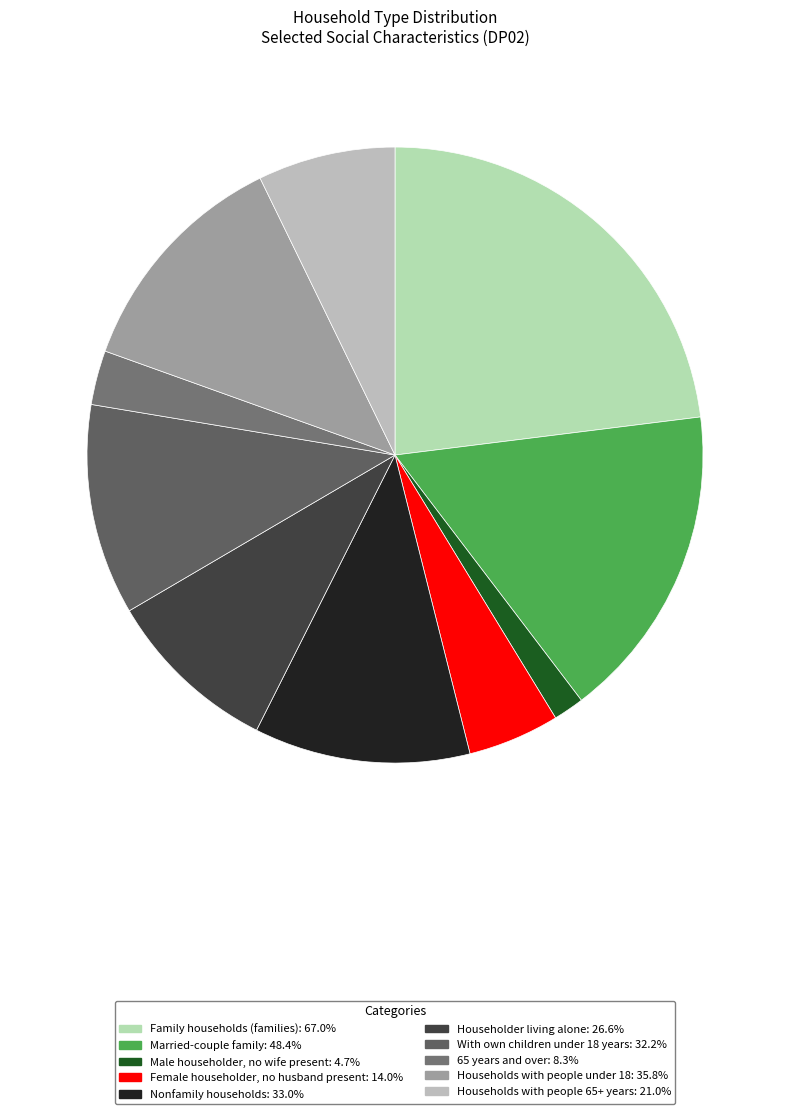

Combined, what portion of the pie is Households with people under 18 and Male householder, no wife present?

13.9%